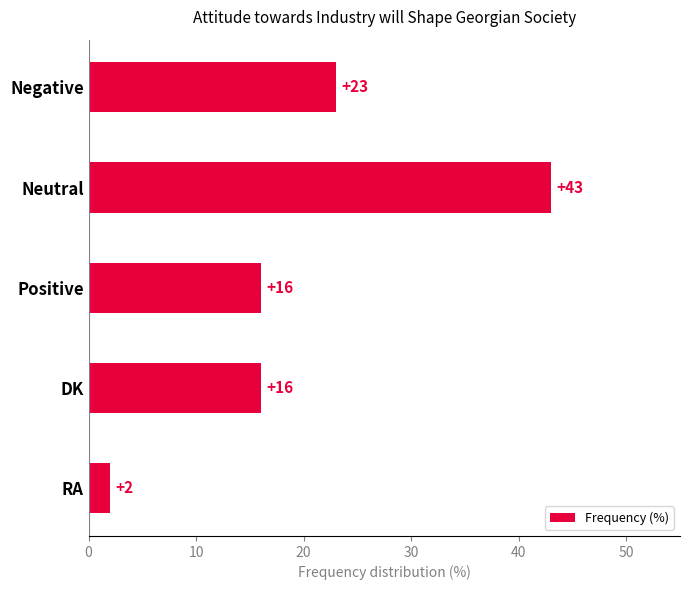

What is the difference between the second highest and minimum values?

21